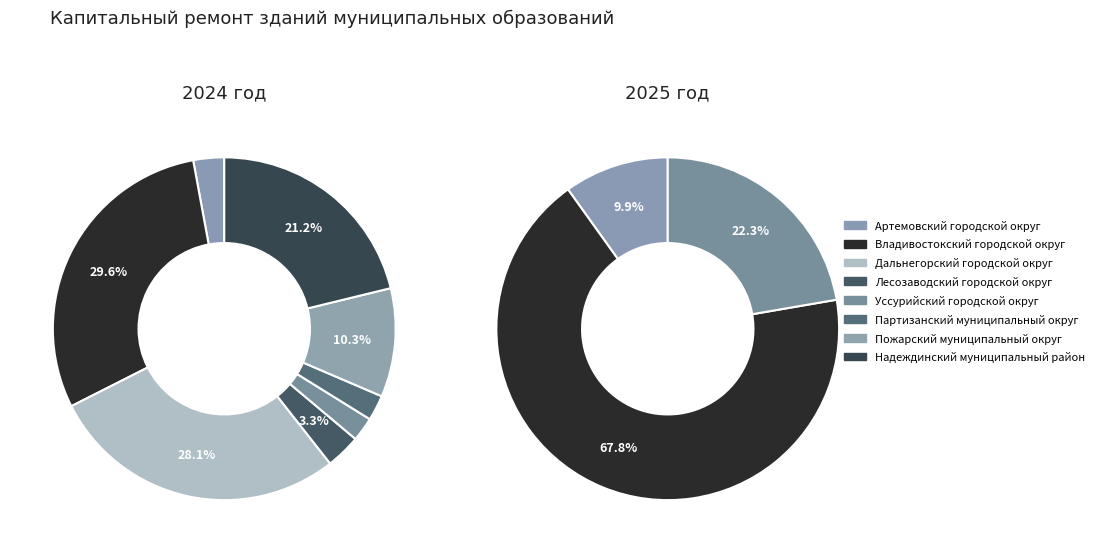

What is the difference between the highest and lowest values at Надеждинский муниципальный район?

112000000.0